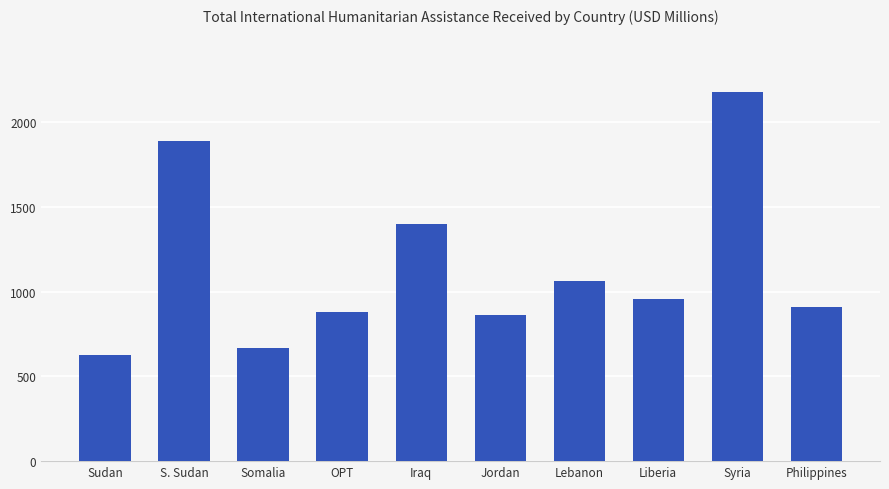

What is the label of the 7th bar from the left?

Lebanon